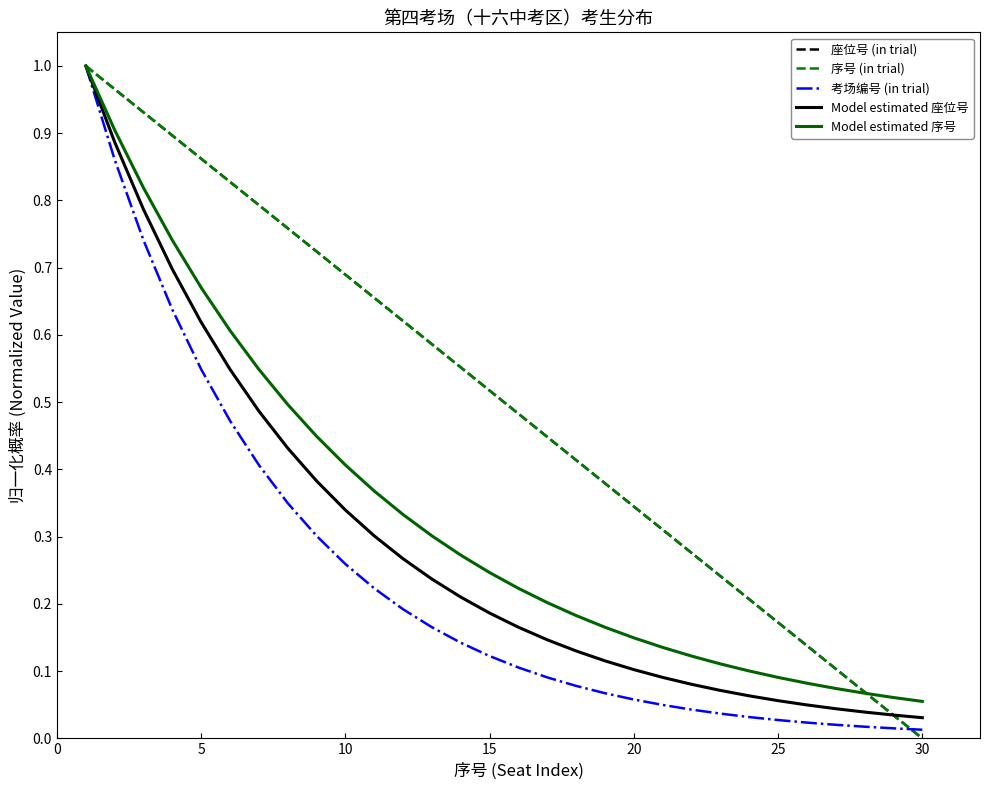

Reading right to left, extract all data points from this chart.

座位号 (in trial): 0.0	0.0	0.1	0.1	0.1	0.2	0.2	0.2	0.3	0.3	0.3	0.4	0.4	0.4	0.5	0.5	0.6	0.6	0.6	0.7	0.7	0.7	0.8	0.8	0.8	0.9	0.9	0.9	1.0	1.0
序号 (in trial): 0.0	0.0	0.1	0.1	0.1	0.2	0.2	0.2	0.3	0.3	0.3	0.4	0.4	0.4	0.5	0.5	0.6	0.6	0.6	0.7	0.7	0.7	0.8	0.8	0.8	0.9	0.9	0.9	1.0	1.0
考场编号 (in trial): 0.0	0.0	0.0	0.0	0.0	0.0	0.0	0.0	0.0	0.0	0.1	0.1	0.1	0.1	0.1	0.1	0.1	0.2	0.2	0.2	0.3	0.3	0.3	0.4	0.5	0.5	0.6	0.7	0.9	1.0
Model estimated 座位号: 0.0	0.0	0.0	0.0	0.0	0.1	0.1	0.1	0.1	0.1	0.1	0.1	0.1	0.1	0.2	0.2	0.2	0.2	0.3	0.3	0.3	0.4	0.4	0.5	0.5	0.6	0.7	0.8	0.9	1.0
Model estimated 序号: 0.1	0.1	0.1	0.1	0.1	0.1	0.1	0.1	0.1	0.1	0.1	0.2	0.2	0.2	0.2	0.2	0.3	0.3	0.3	0.4	0.4	0.4	0.5	0.5	0.6	0.7	0.7	0.8	0.9	1.0